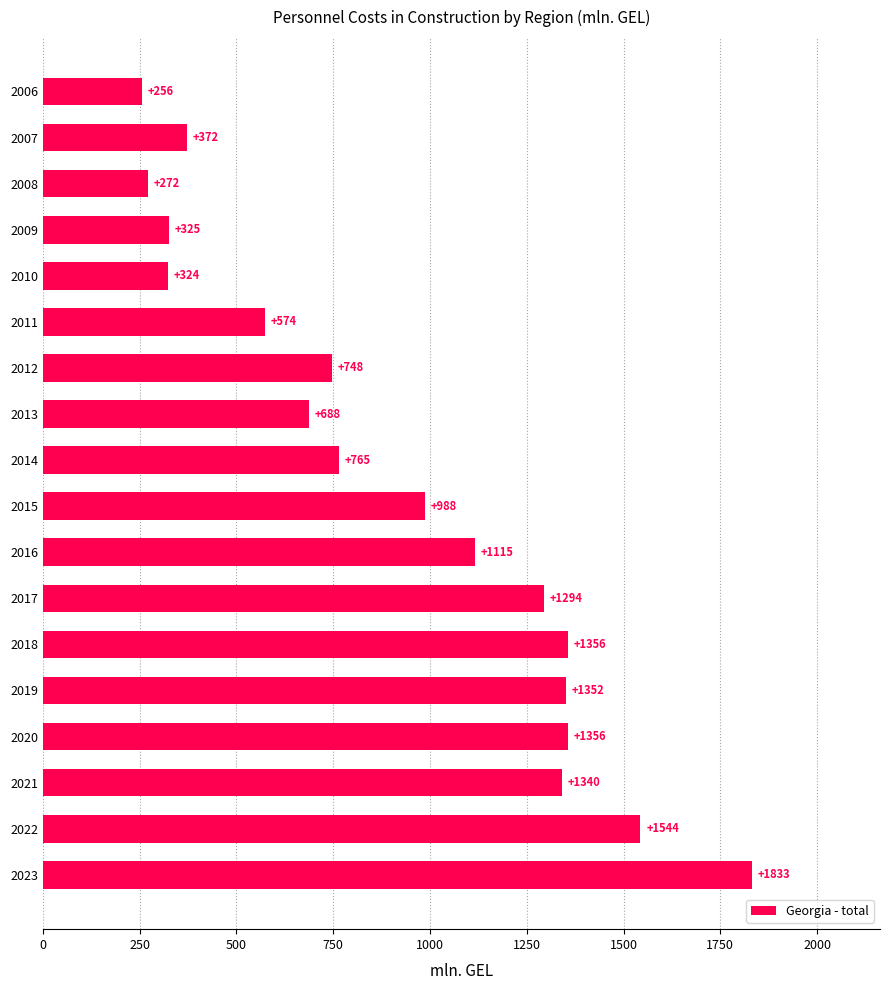

The value at 2015 is 987.7. True or false?

True